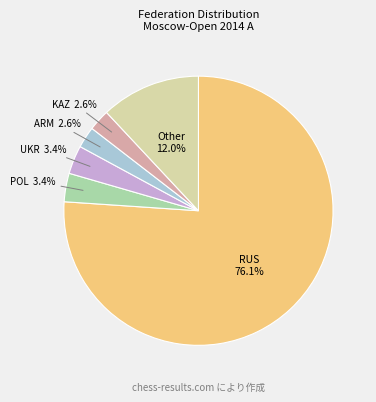

Is there any slice that represents more than half of the pie?

Yes